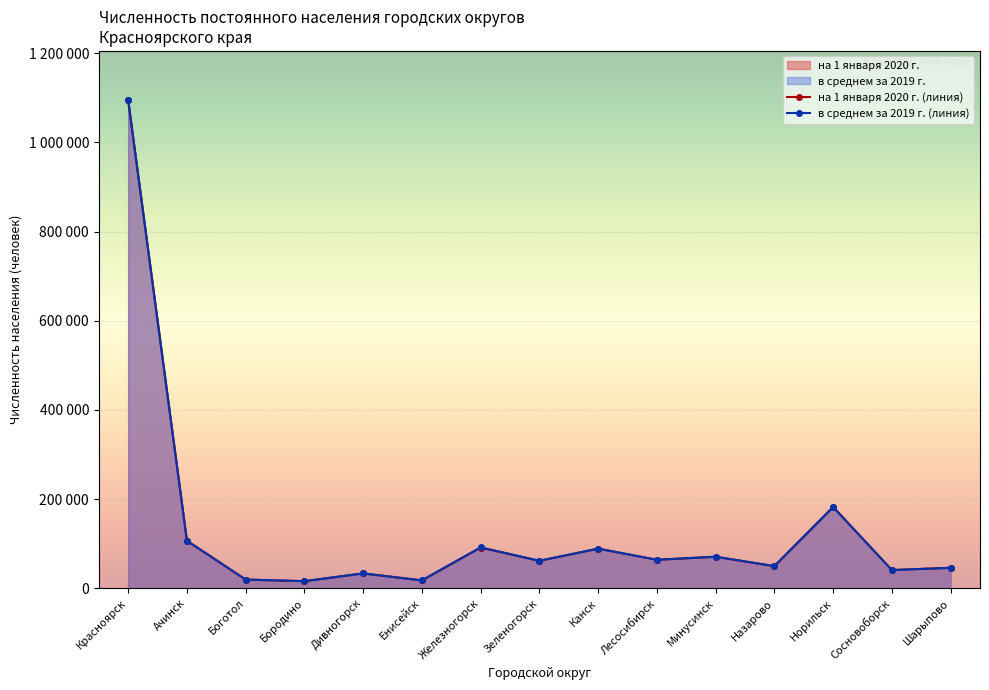

At how many categories does at least one series exceed 599198?

1